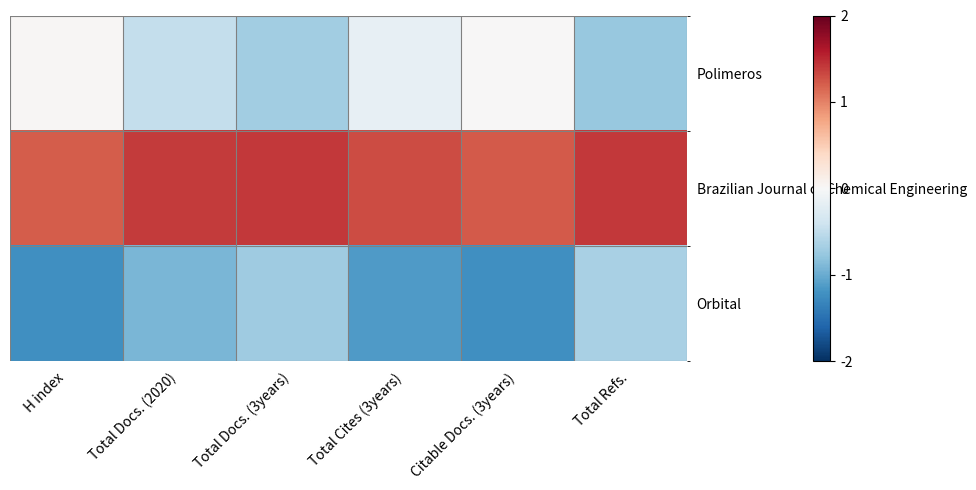

How many series are shown in this chart?

3